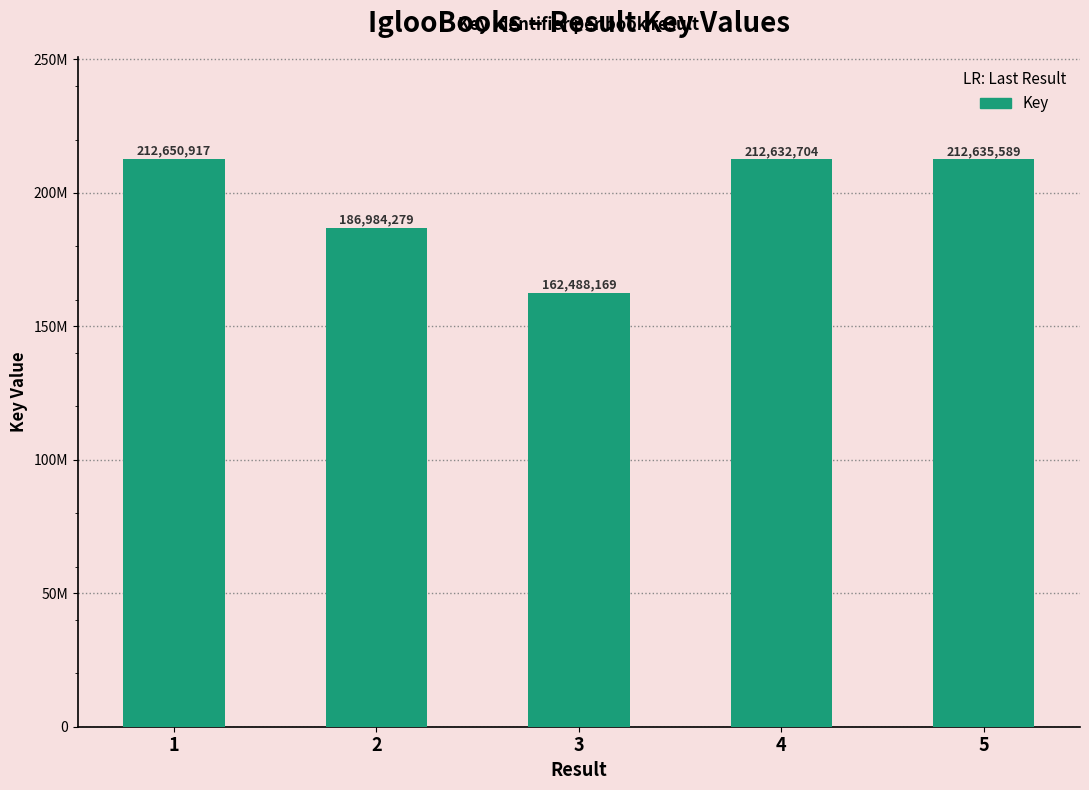

Does the chart contain stacked bars?

No